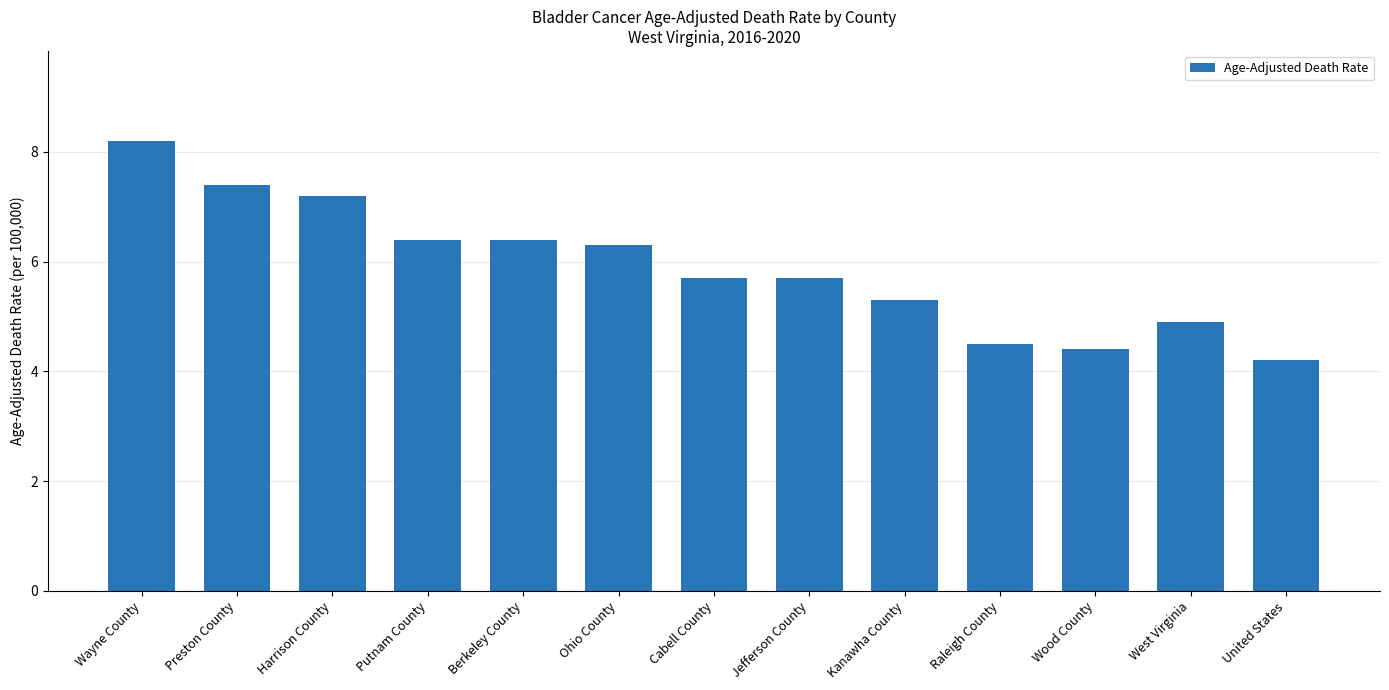

Which label corresponds to the smallest value in the chart?

United States